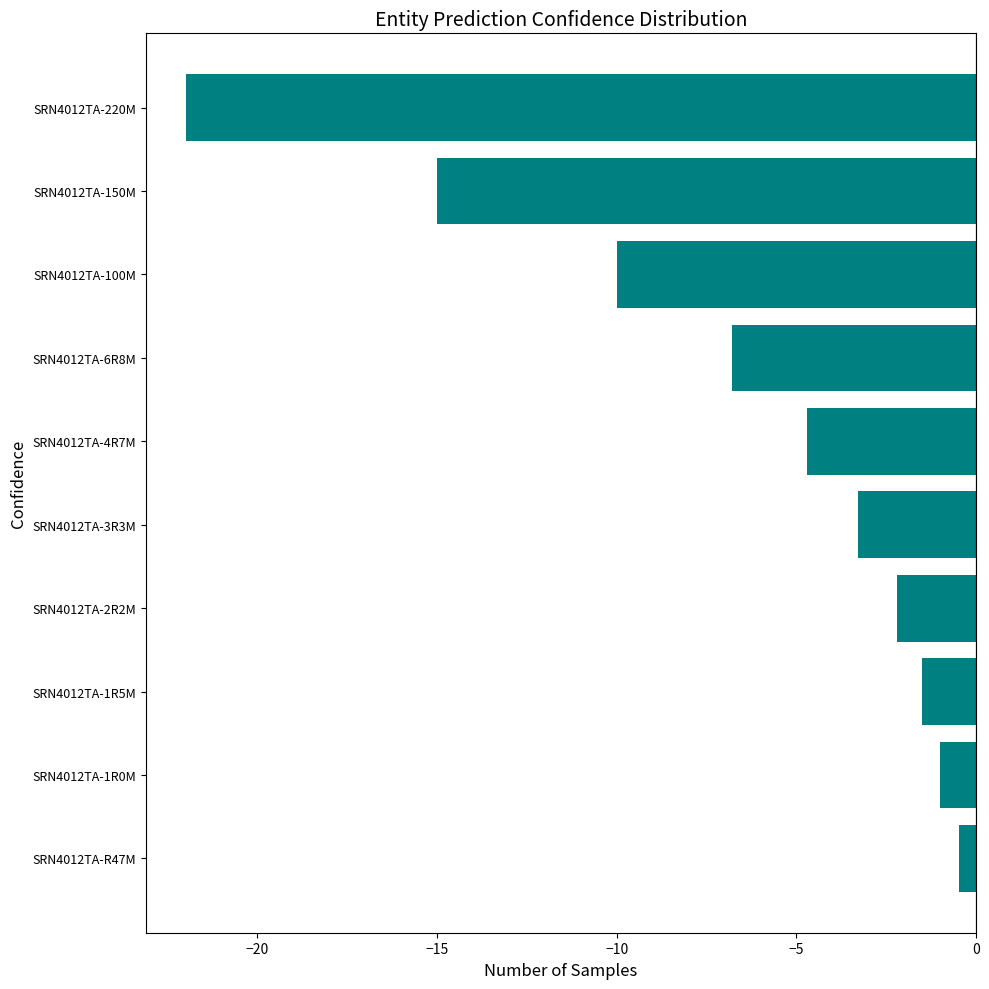

Where is the data nearest to the value -11?

SRN4012TA-100M